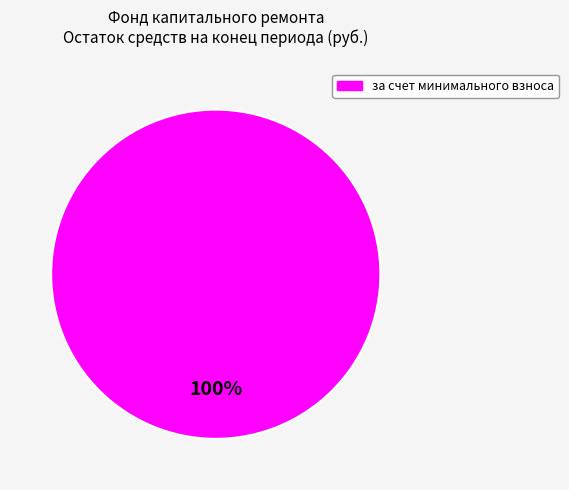

Is there any slice that represents more than half of the pie?

Yes